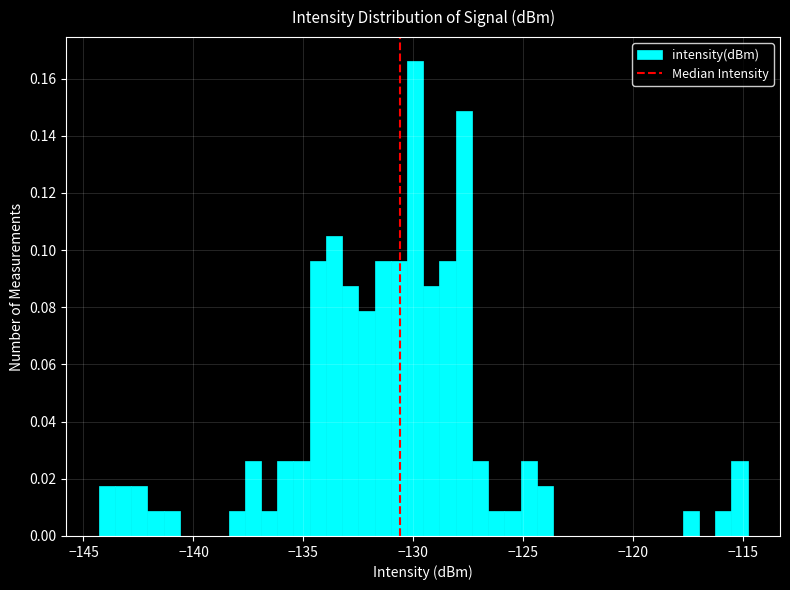

Around what value on the x-axis is the tallest bar? Give the approximate position of its centre, as read against the axis.

-130.0